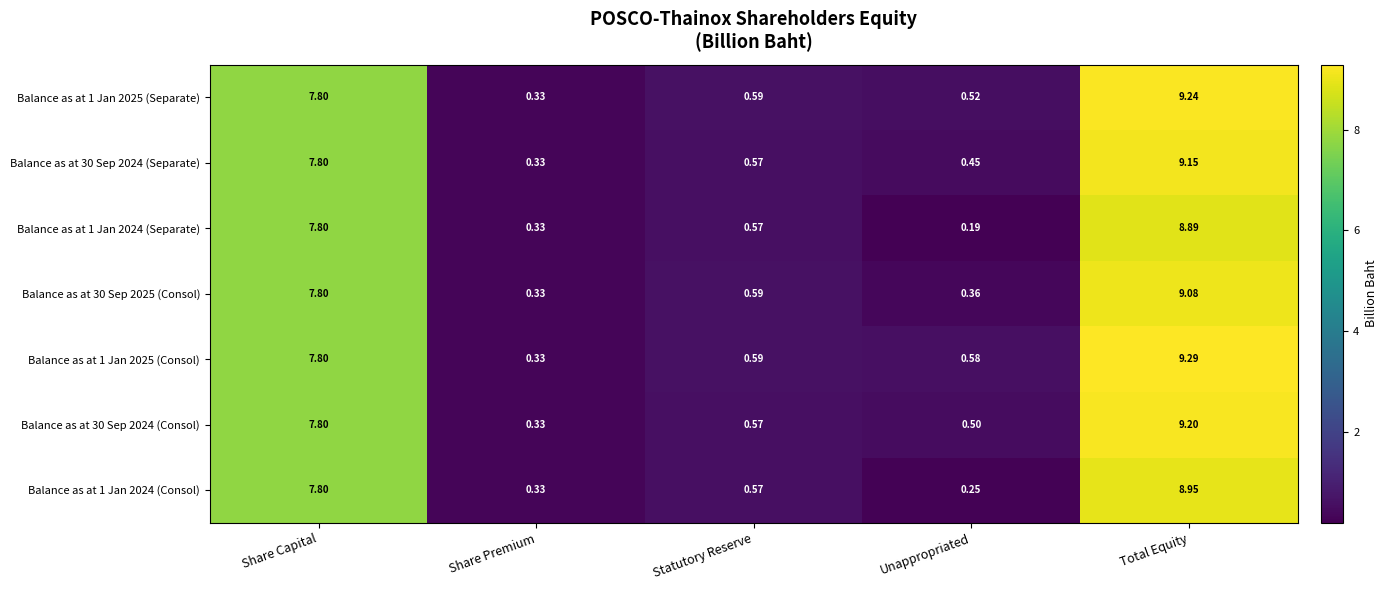

Which series has the largest total across all categories?

Balance as at 1 Jan 2025 (Consol)